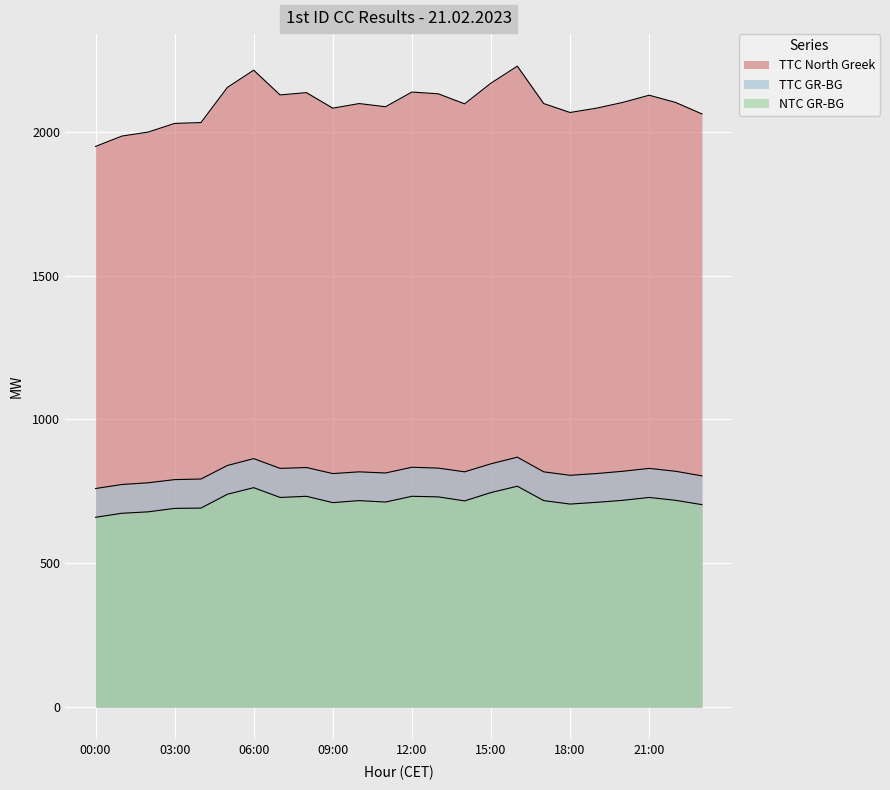

Is the value of TTC North Greek at 06:00 greater than the value of TTC GR-BG at 06:00?

Yes